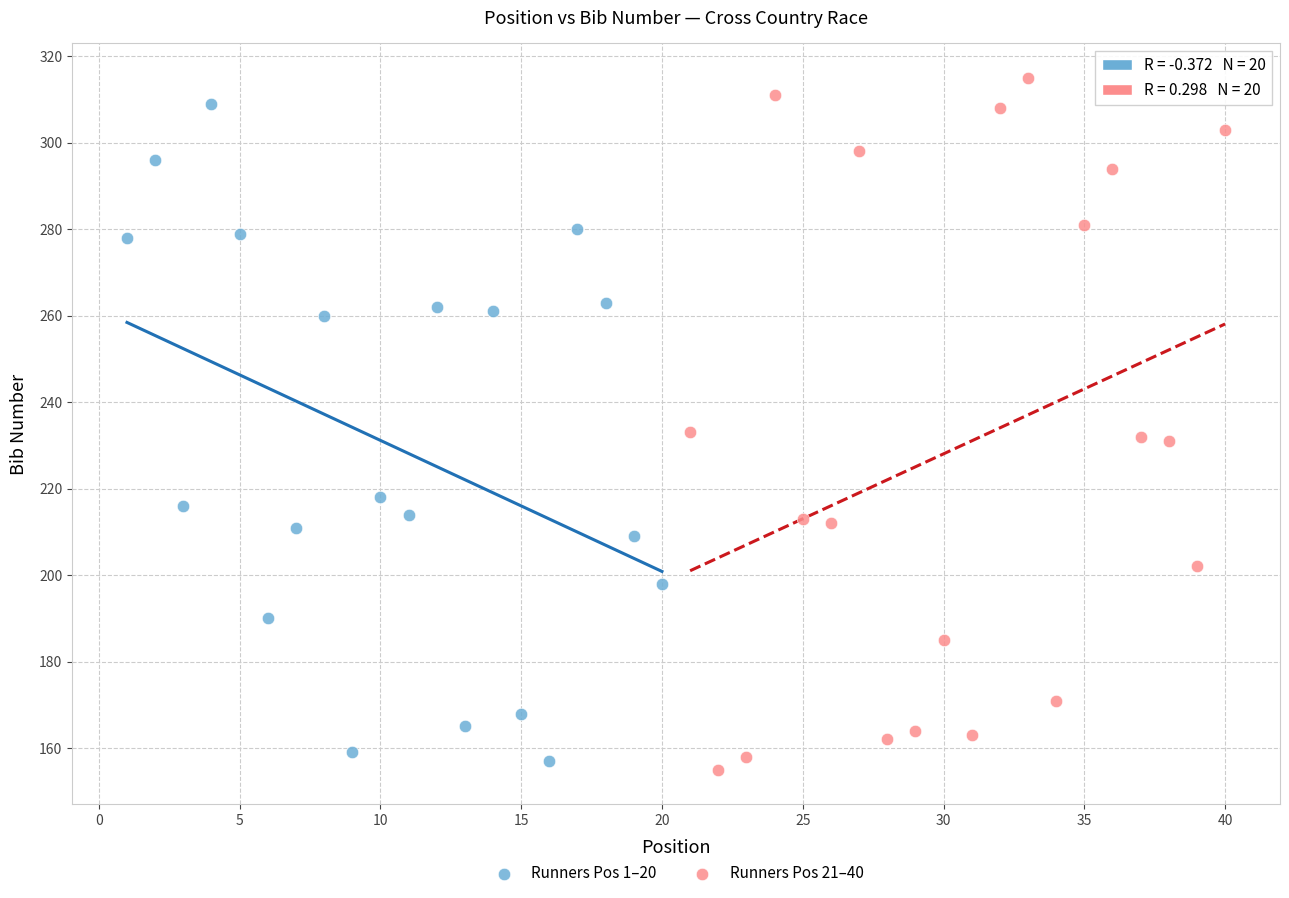

Which series contains the highest Y value?

Runners Pos 21–40